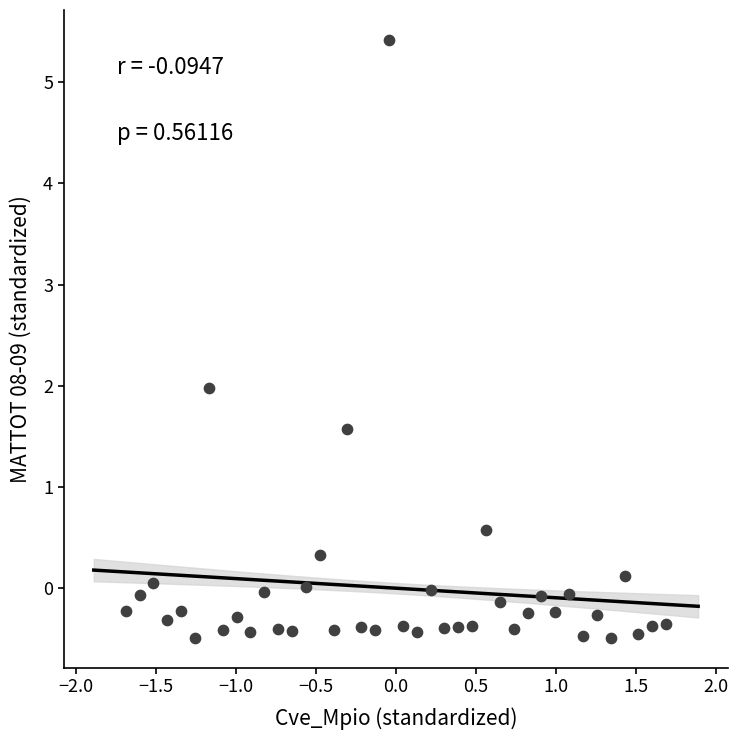

What is the range of Y values (max minus min)?

5.9